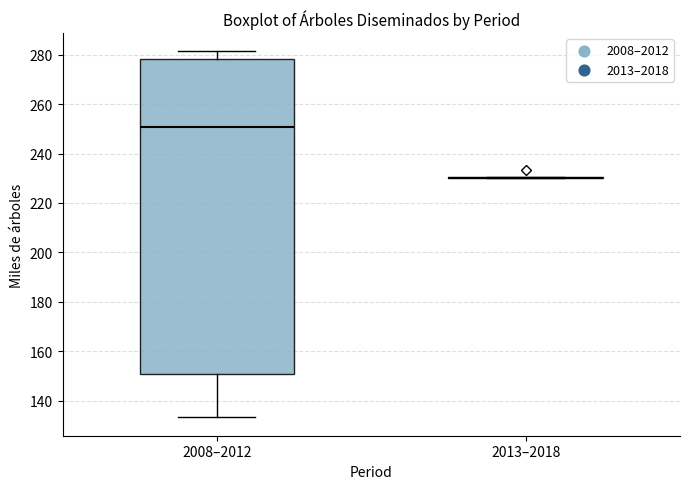

Which box is the tallest, from its lower edge to its upper edge?

2008–2012